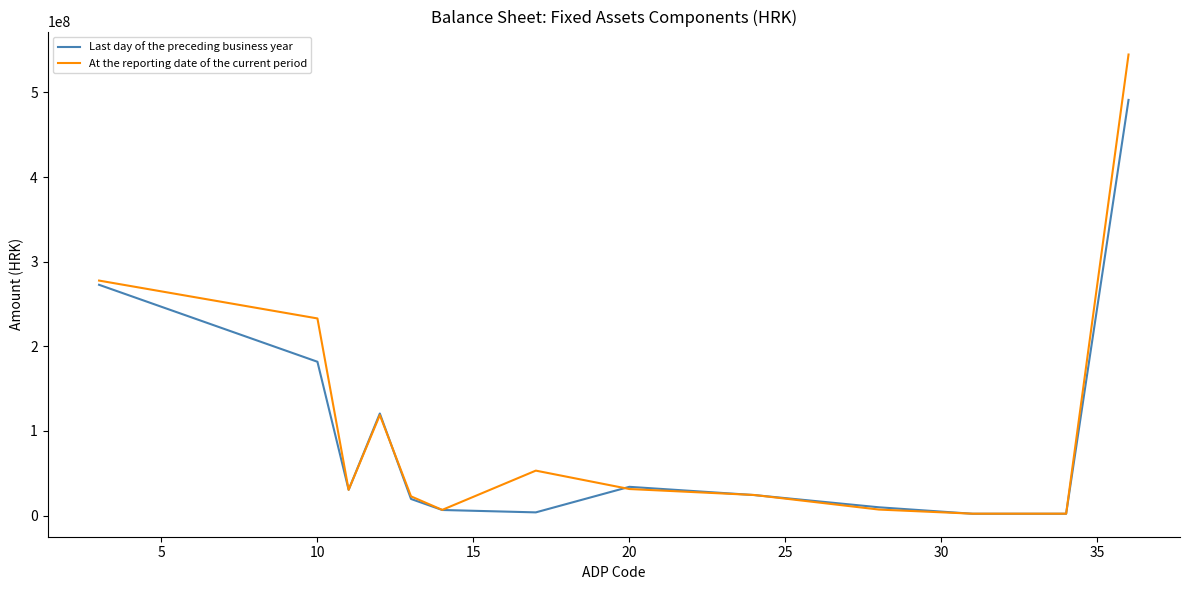

Which series has the largest range (max minus min)?

At the reporting date of the current period